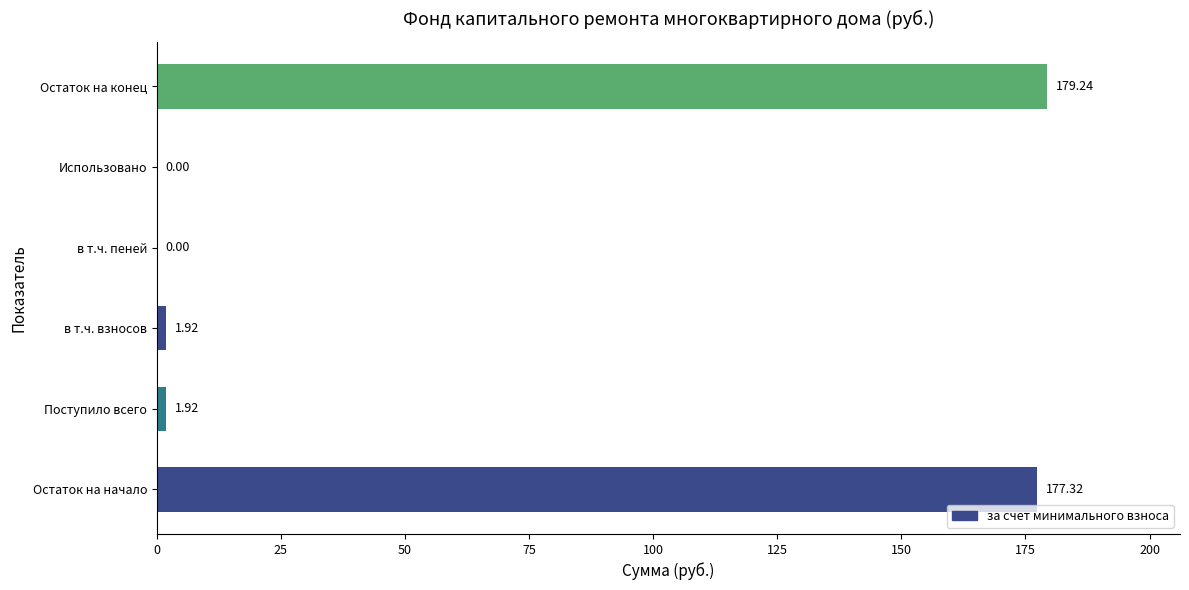

Which category has the highest value across all series?

Остаток на конец